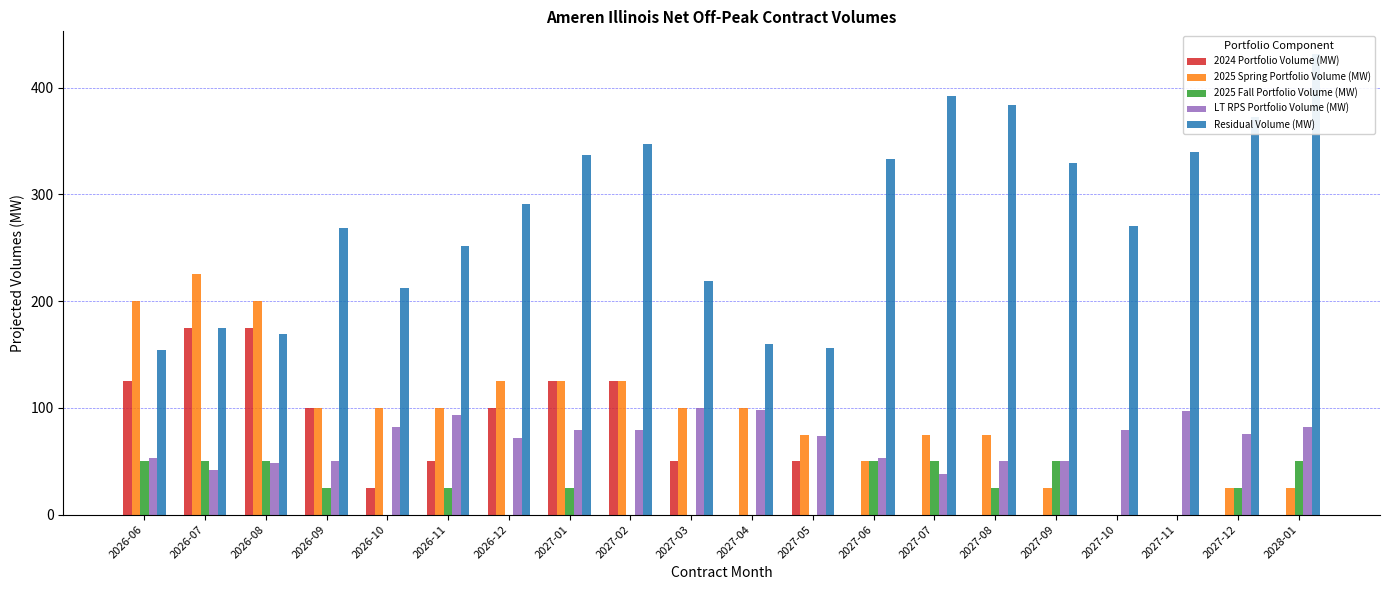

What is the value of the Residual Volume (MW) bar at the 4th from the left?

268.5